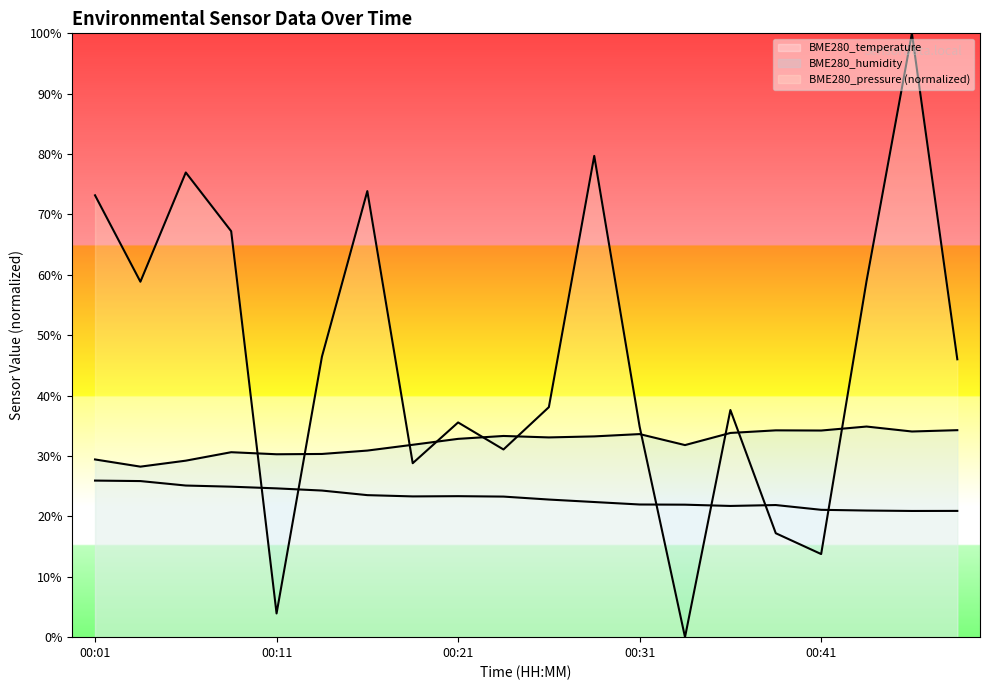

How many times do BME280_pressure and BME280_temperature cross each other?

6